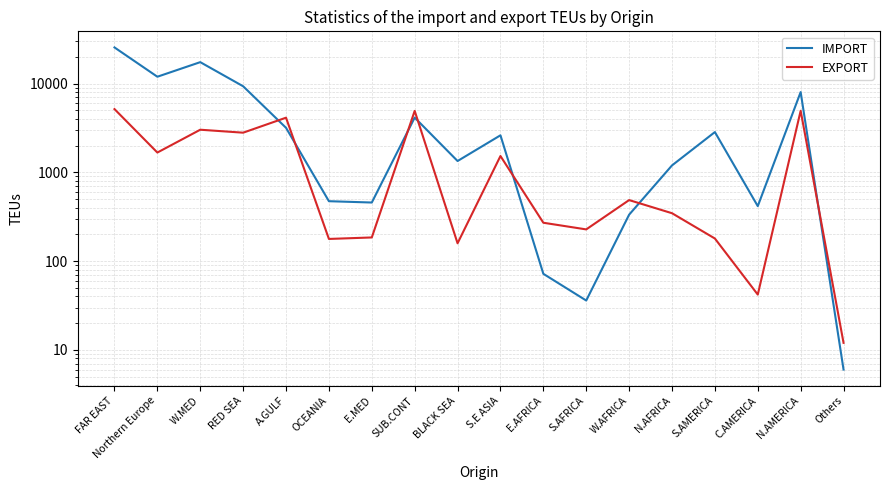

Is this an area chart (filled region under the line)?

No